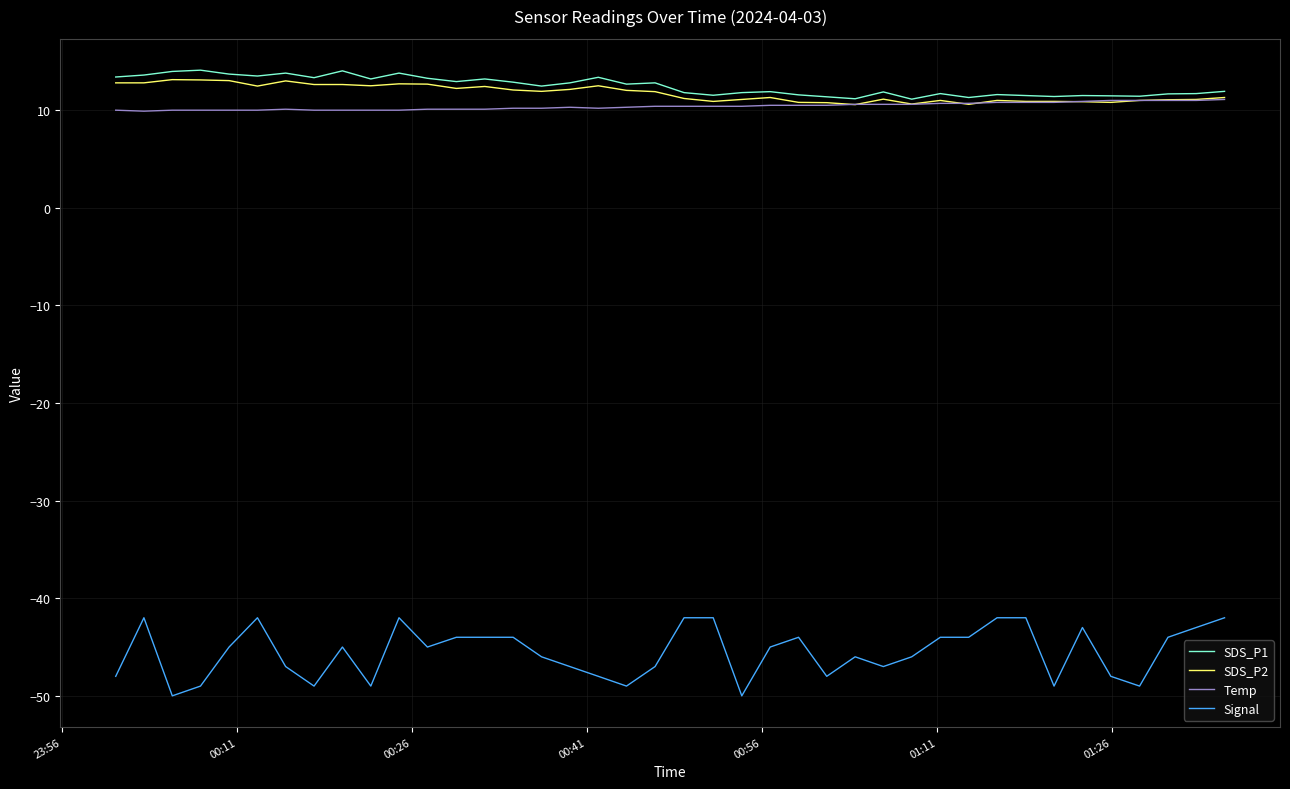

Which series has the widest spread of values?

Signal